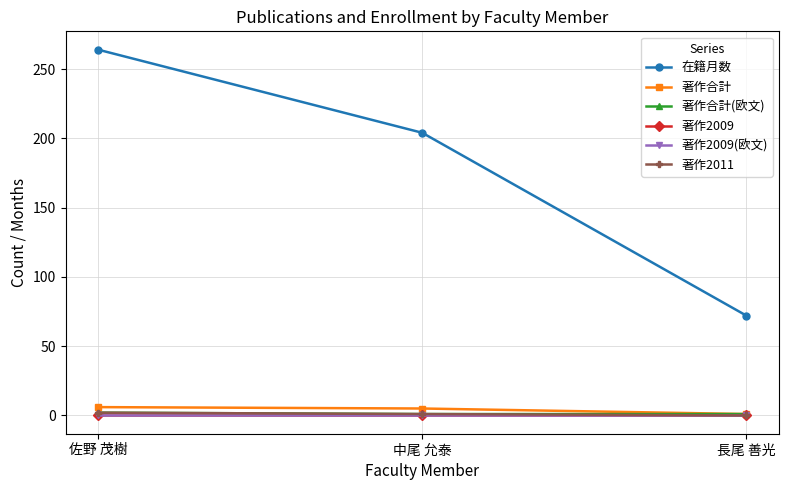

Reading left to right, extract all data points from this chart.

在籍月数: 264	204	72
著作合計: 6	5	1
著作合計(欧文): 2	1	1
著作2009: 0	0	0
著作2009(欧文): 0	0	0
著作2011: 2	1	0